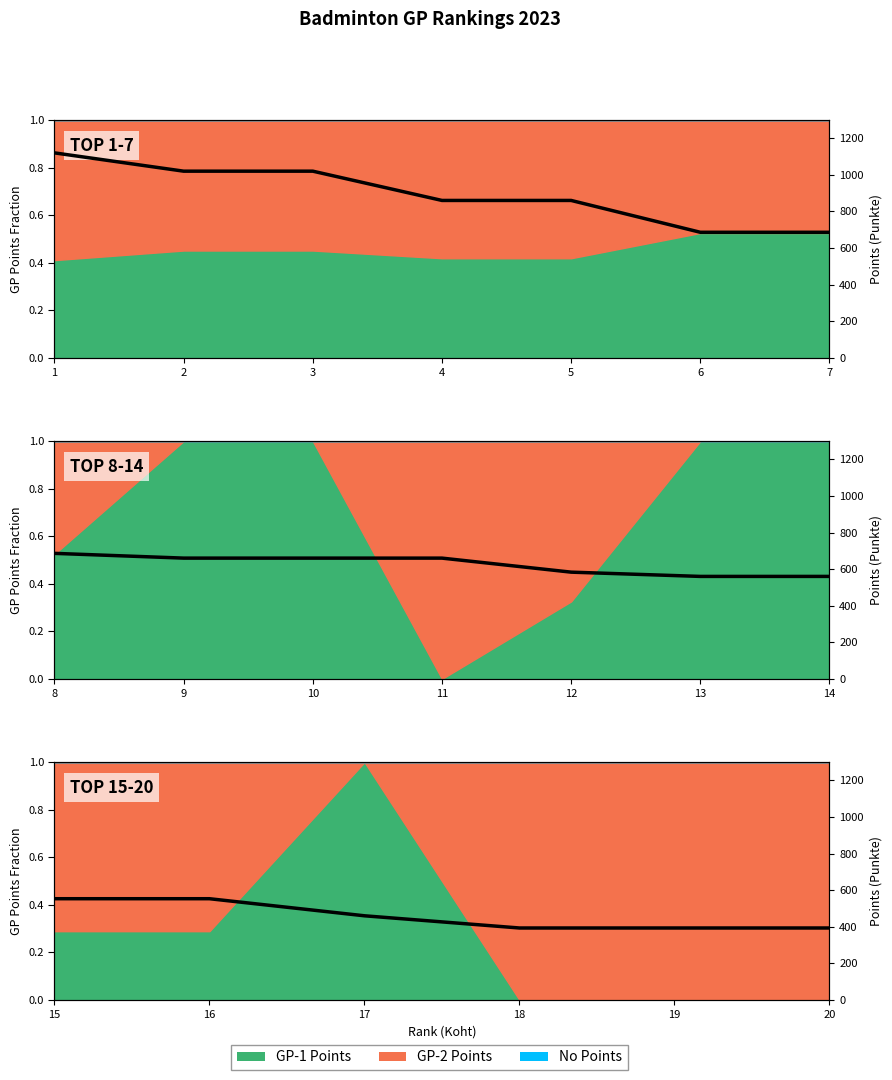

Which category has the highest value across all series?

15